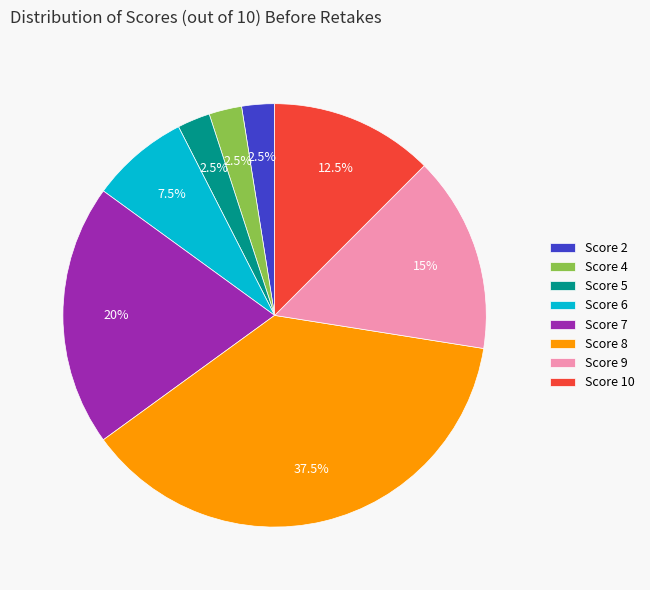

Does any single category account for the majority?

No